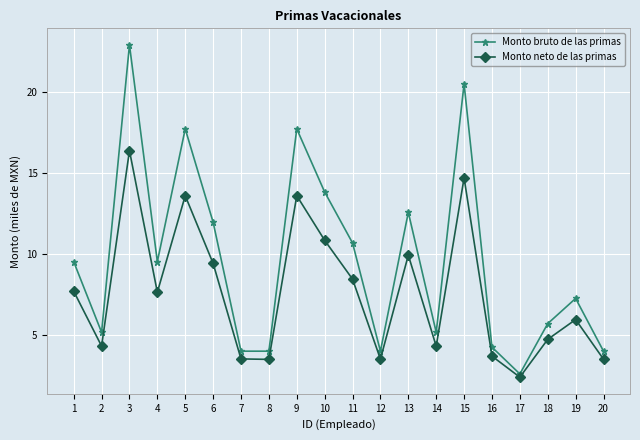

True or false: Monto neto de las primas has a value of 4.3 at 14.

True